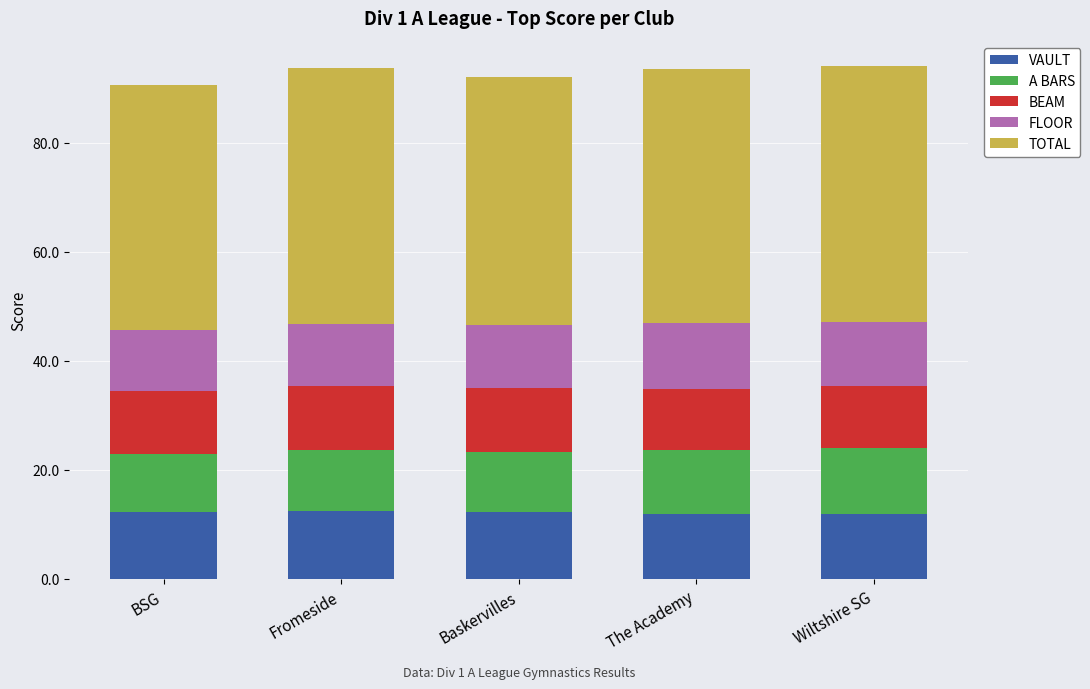

Is it true that VAULT equals 12.0 at Wiltshire SG?

True